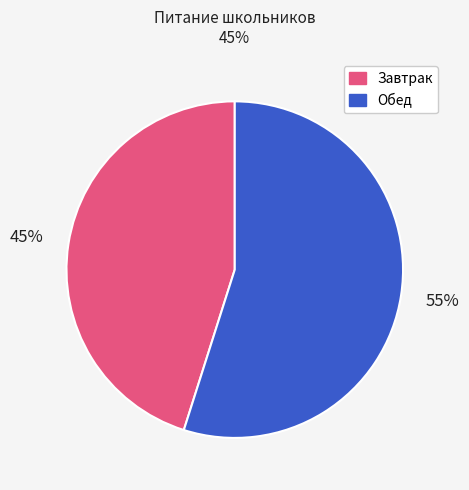

Does any single category account for the majority?

Yes